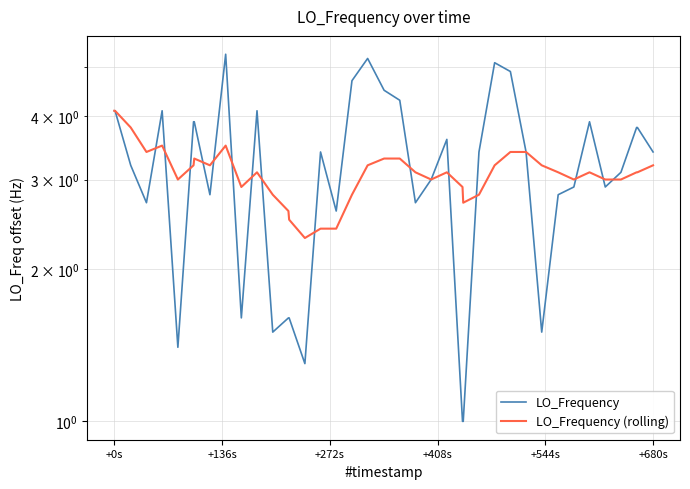

How many intersections are there between LO_Frequency and LO_Frequency (rolling)?

15